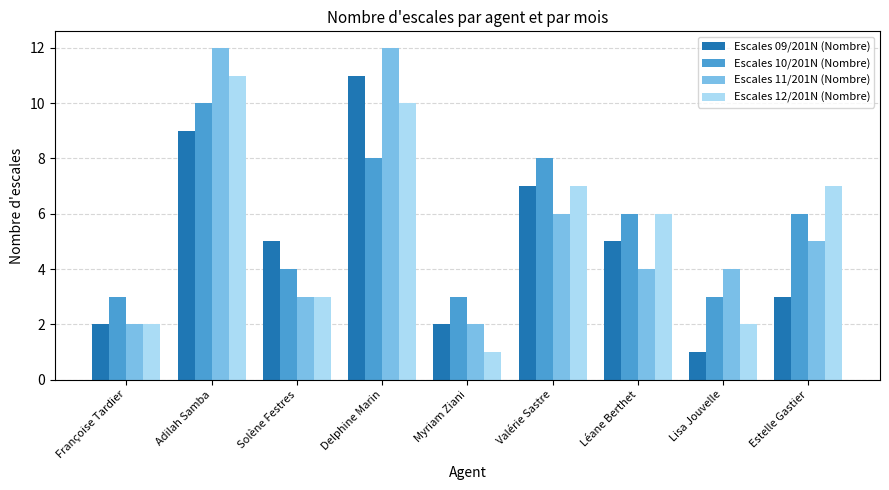

What position from the right is Léane Berthet?

3